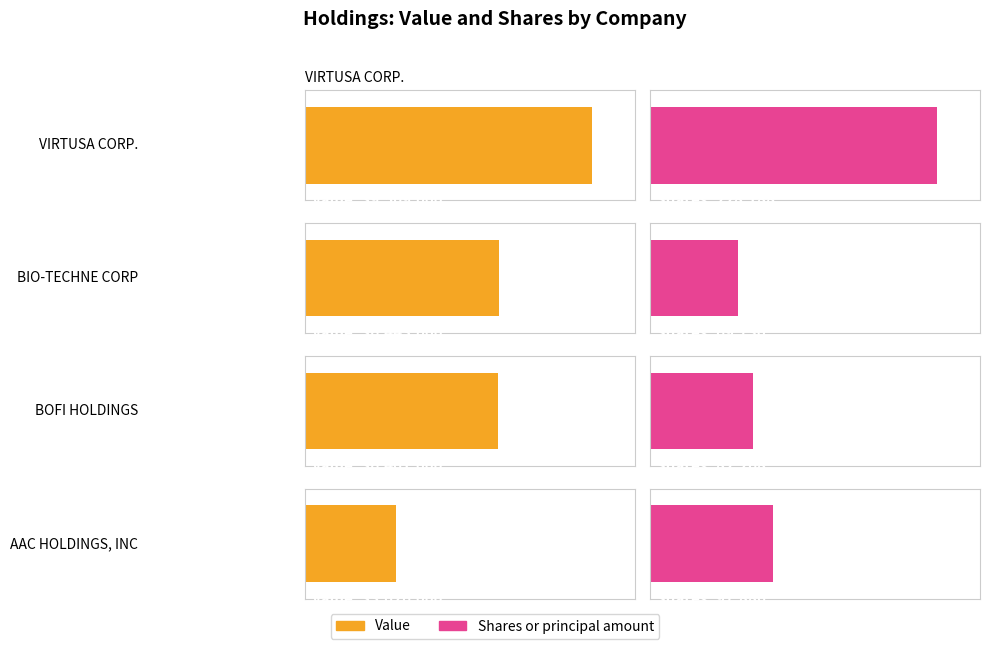

How many groups of bars are there?

4